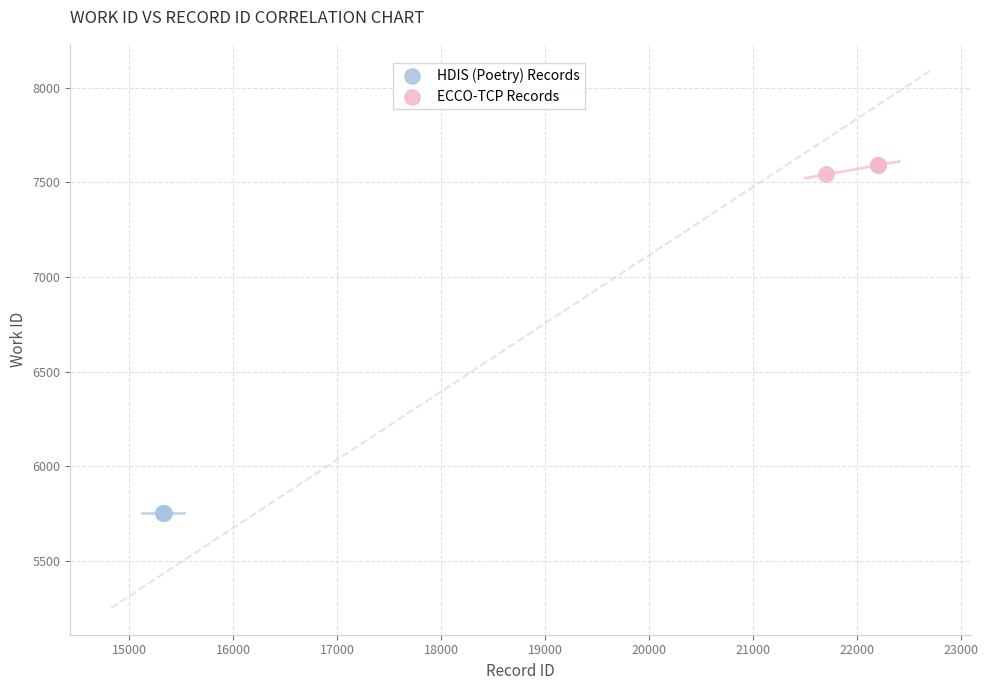

Which series reaches the minimum Y coordinate?

HDIS (Poetry) Records